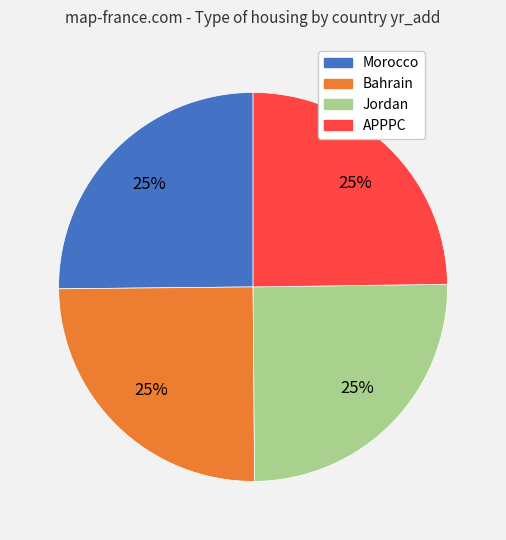

The APPPC slice represents 31% of the pie. True or false?

False